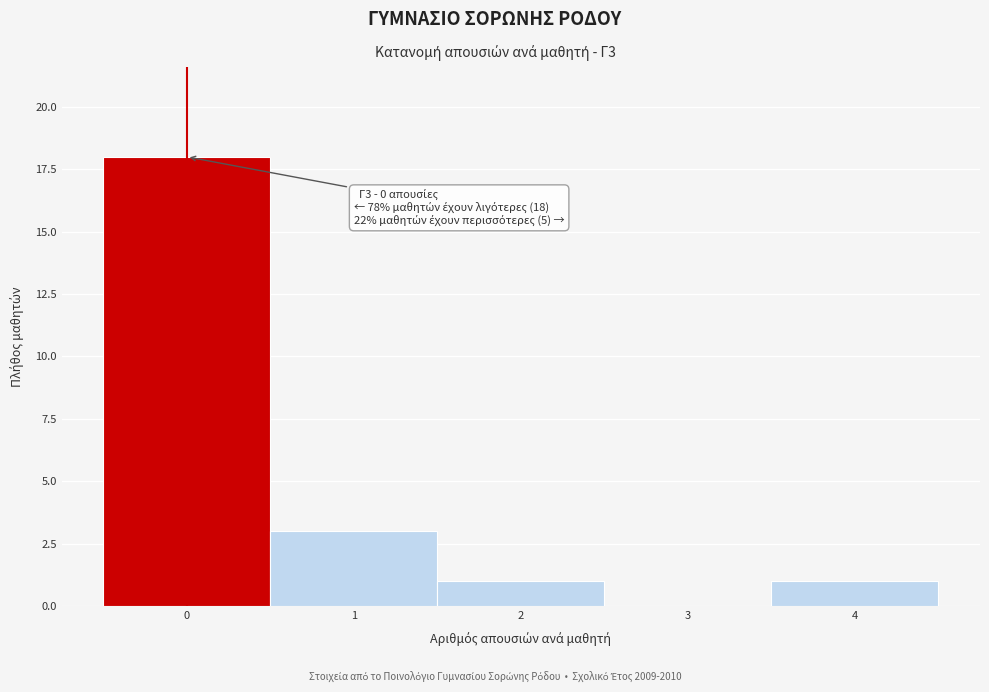

Reading left to right, what are all the values shown in this chart?

0=18	1=3	2=1	3=0	4=1